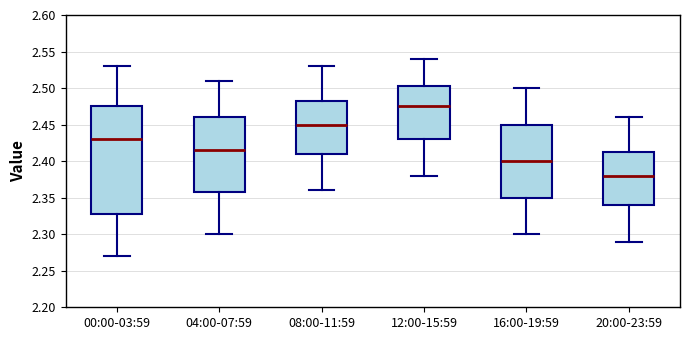

Reading left to right, read every box against the y-axis: the position of its median line, the range the box covers, and the ends of its whiskers. The values are not printed on the chart, so give them approximately, as read against the axis.

00:00-03:59: median 2.430, box 2.330 to 2.475, whiskers 2.270 to 2.530
04:00-07:59: median 2.415, box 2.360 to 2.460, whiskers 2.300 to 2.510
08:00-11:59: median 2.450, box 2.410 to 2.485, whiskers 2.360 to 2.530
12:00-15:59: median 2.475, box 2.430 to 2.505, whiskers 2.380 to 2.540
16:00-19:59: median 2.400, box 2.350 to 2.450, whiskers 2.300 to 2.500
20:00-23:59: median 2.380, box 2.340 to 2.415, whiskers 2.290 to 2.460